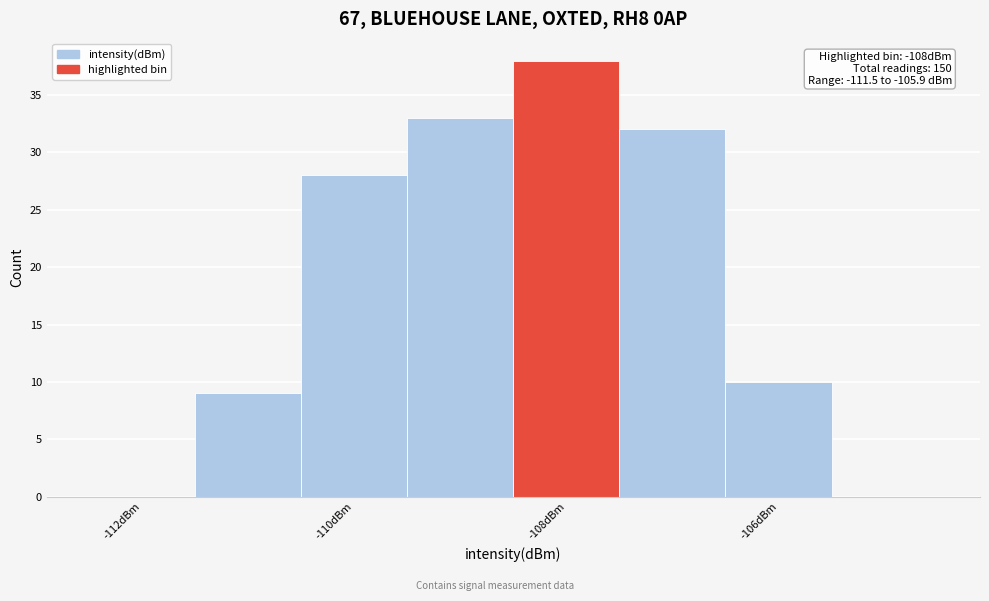

Over which range of the x-axis is the bar tallest?

-108.5 to -107.5